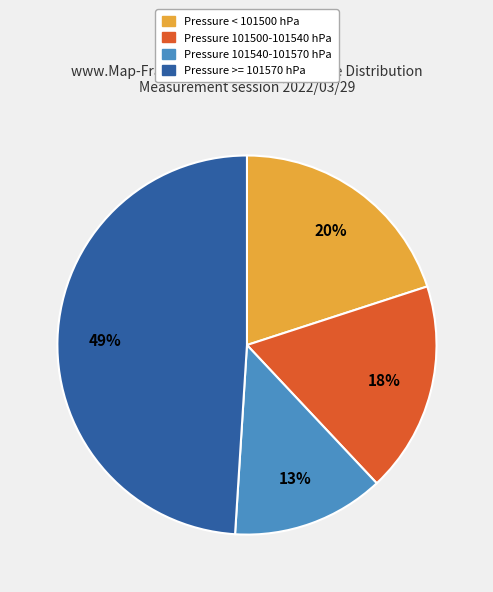

Is there a majority slice in this chart?

No